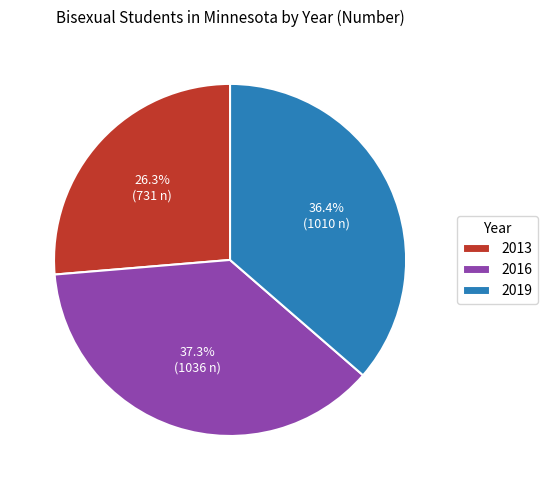

Is the sum of 2013 and 2019 greater than half?

Yes